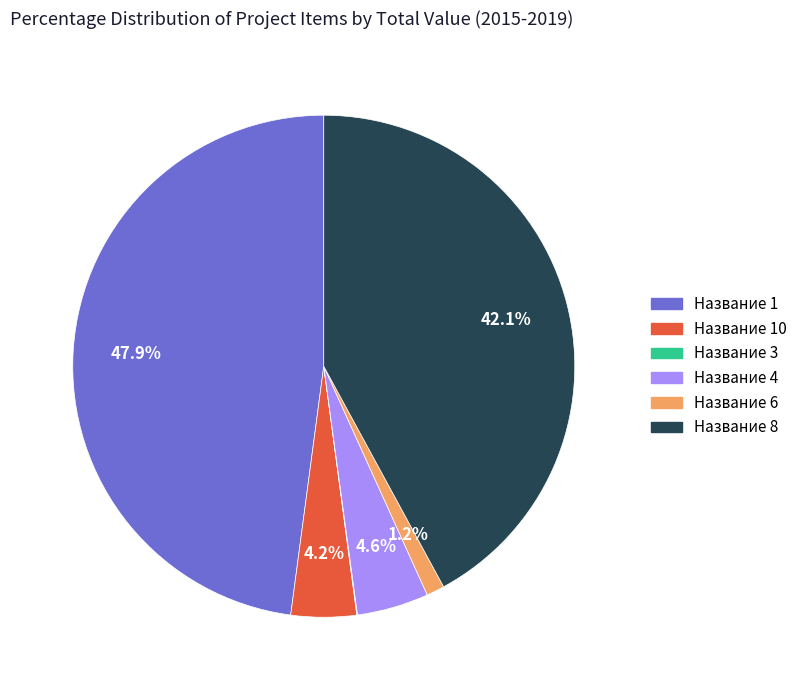

Is there a majority slice in this chart?

No